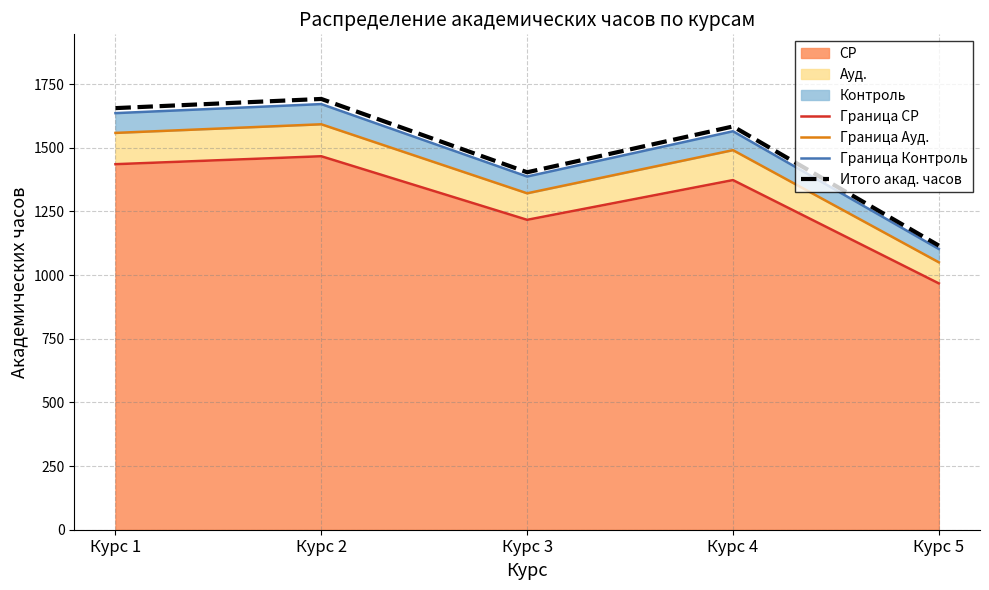

Reading right to left, list all the values displayed in this chart.

Граница СР: 967.5	1373.3	1217.2	1466.9	1435.7
Граница Ауд.: 1050.4	1490.8	1321.4	1592.5	1558.6
Граница Контроль: 1102.7	1565.1	1387.3	1671.8	1636.3
Итого акад. часов: 1116.0	1584.0	1404.0	1692.0	1656.0